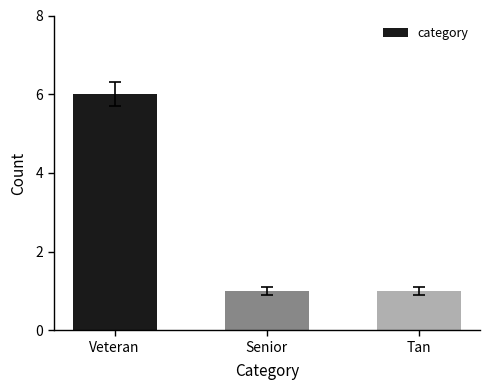

What is the label of the 2nd bar from the left?

Senior